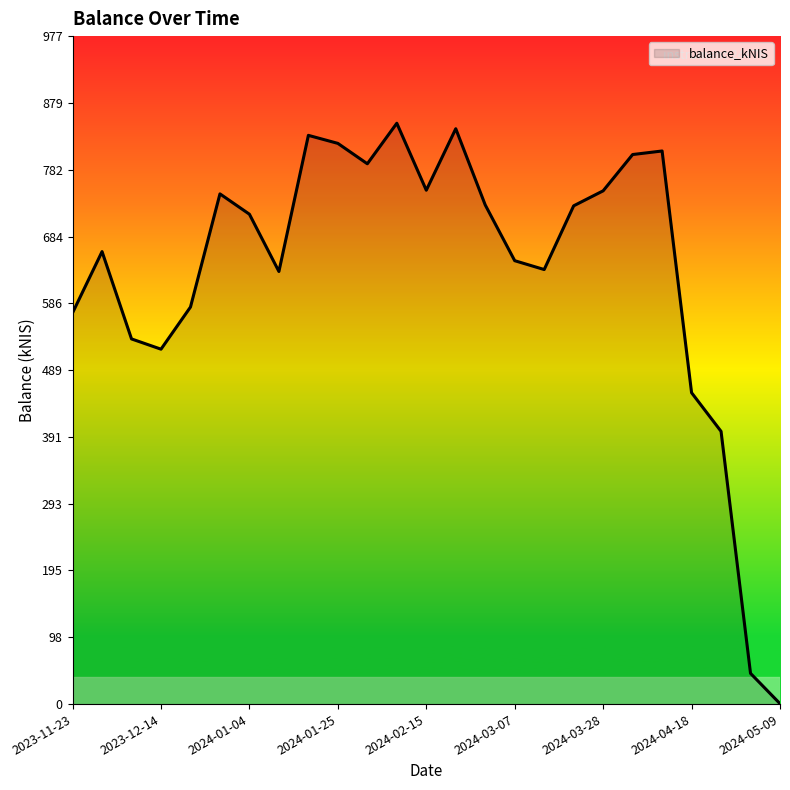

What is the maximum value shown in the chart?

849.6